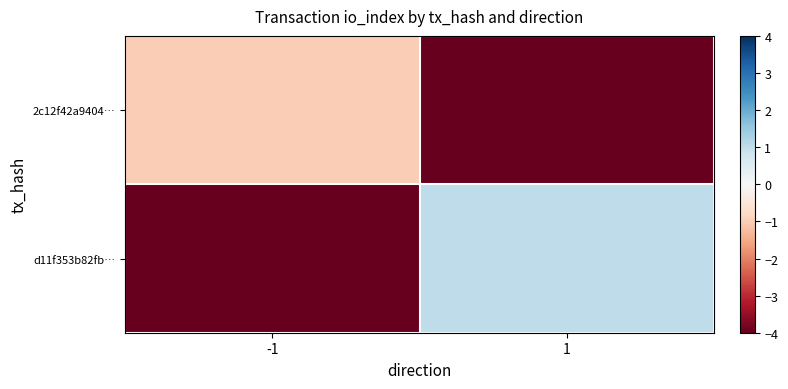

Reading left to right, extract all data points from this chart.

2c12f42a9404…: -1=-1	1=-4
d11f353b82fb…: -1=-4	1=1